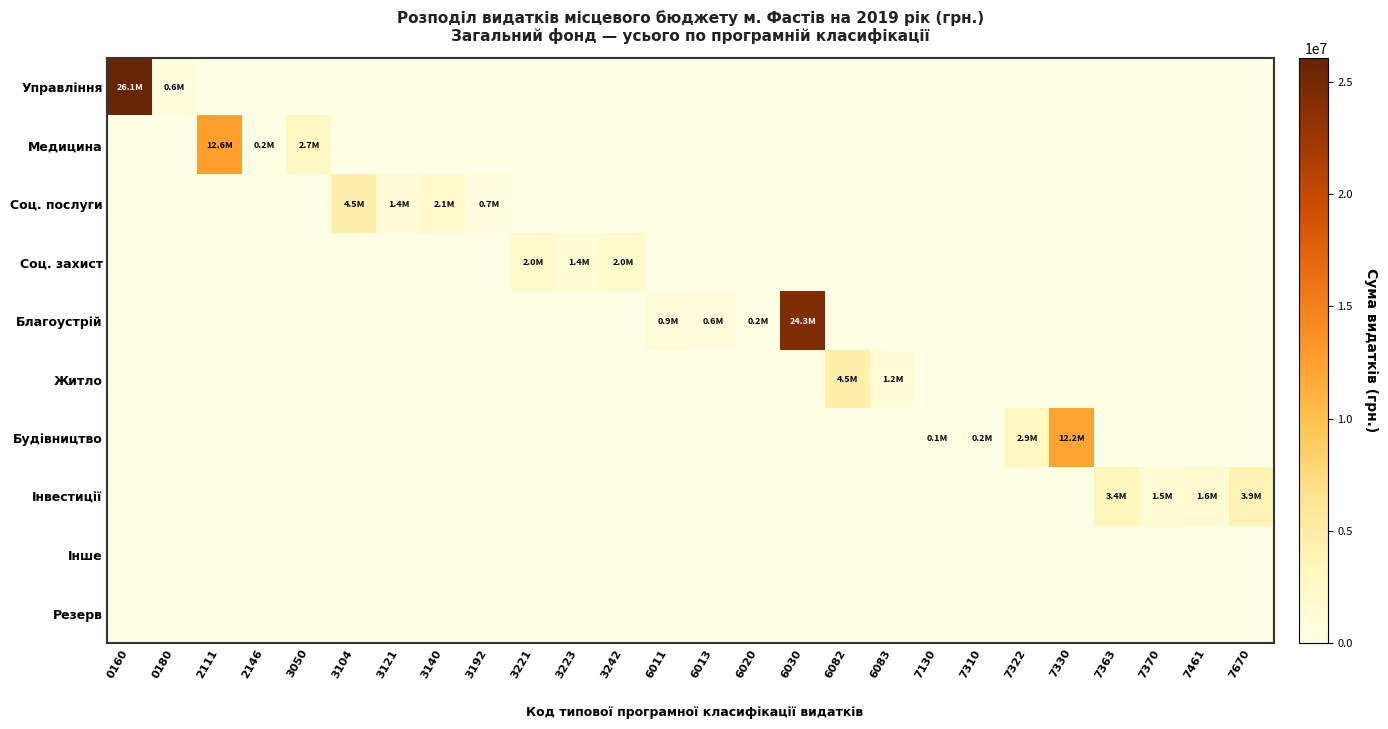

Which category has the highest value across all series?

0160